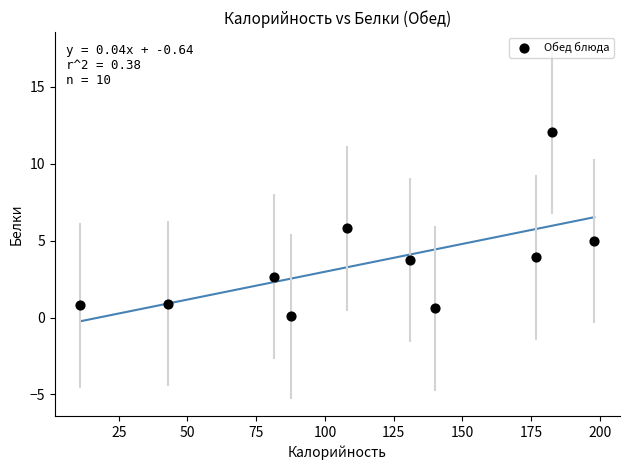

What is the average Y value?

3.6